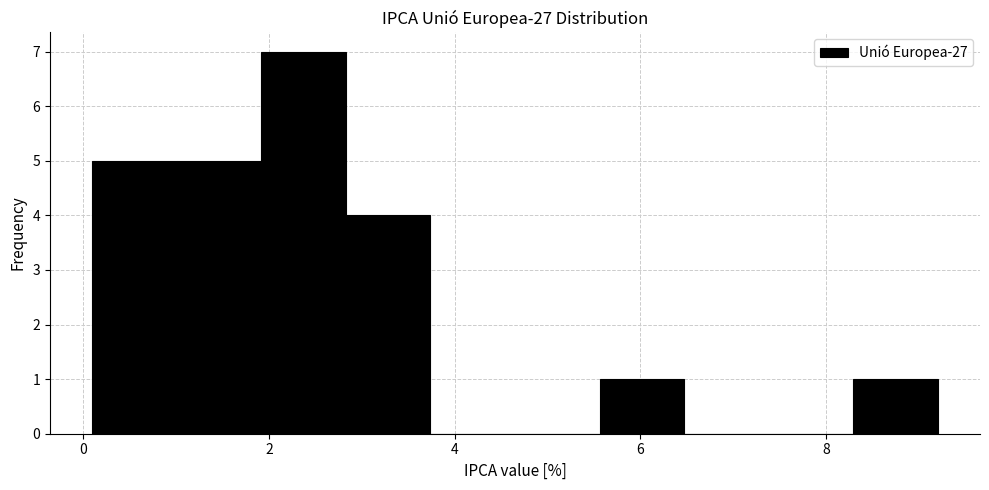

How tall is the bar that spans 2.8 to 3.8 on the x-axis? Neither the bar edges nor the heights are printed on the chart, so give them approximately, as read against the axes.

4